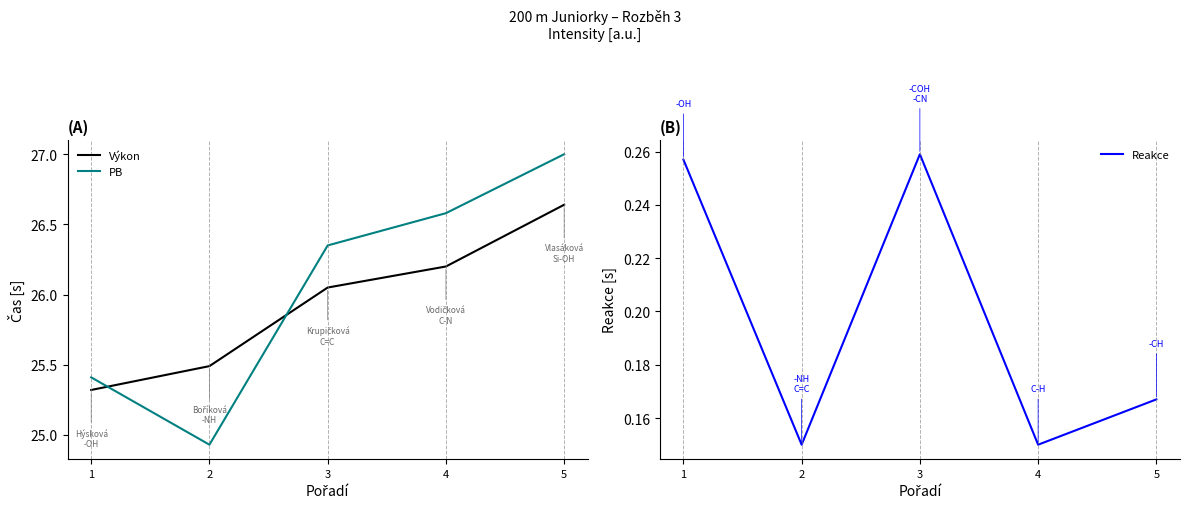

True or false: Výkon and Reakce cross at least once.

False